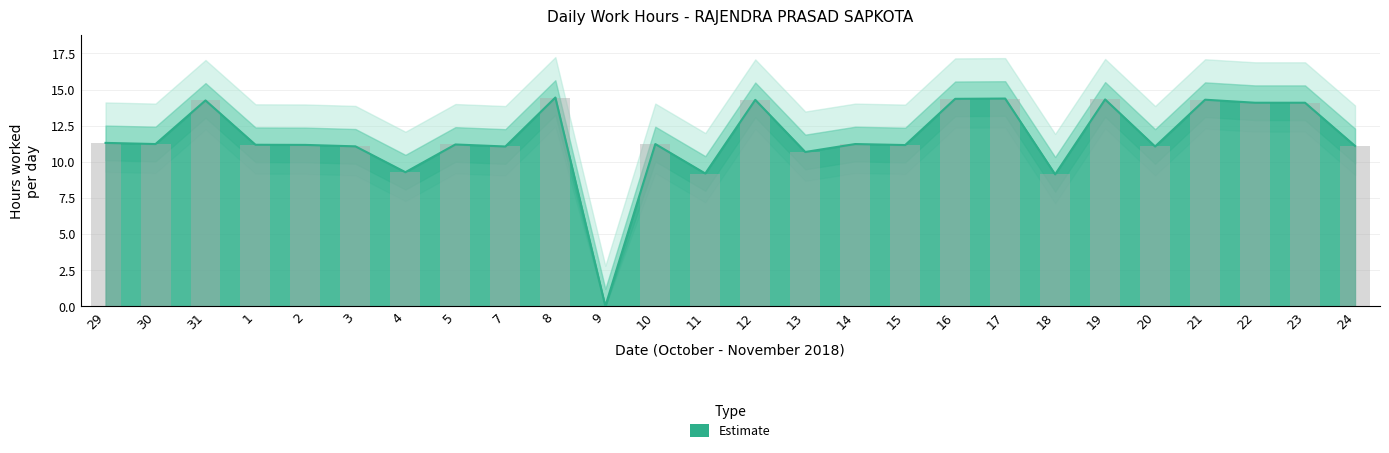

Reading right to left, extract all data points from this chart.

11.1	14.1	14.1	14.3	11.1	14.3	9.1	14.4	14.4	11.2	11.2	10.7	14.3	9.2	11.2	0.0	14.4	11.1	11.2	9.3	11.1	11.2	11.2	14.2	11.2	11.3